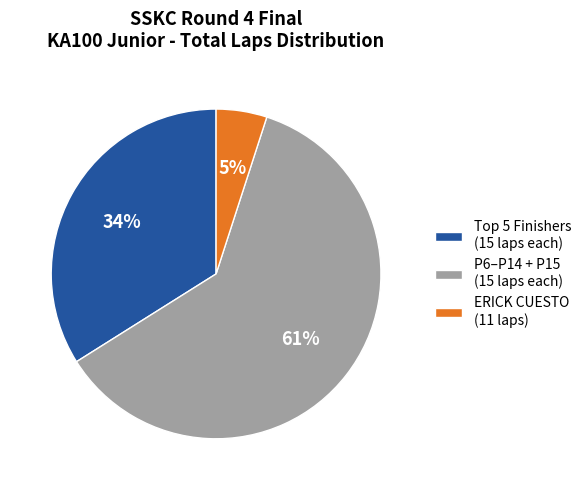

Which slice is the largest?

P6–P14 + P15 (15 laps each)